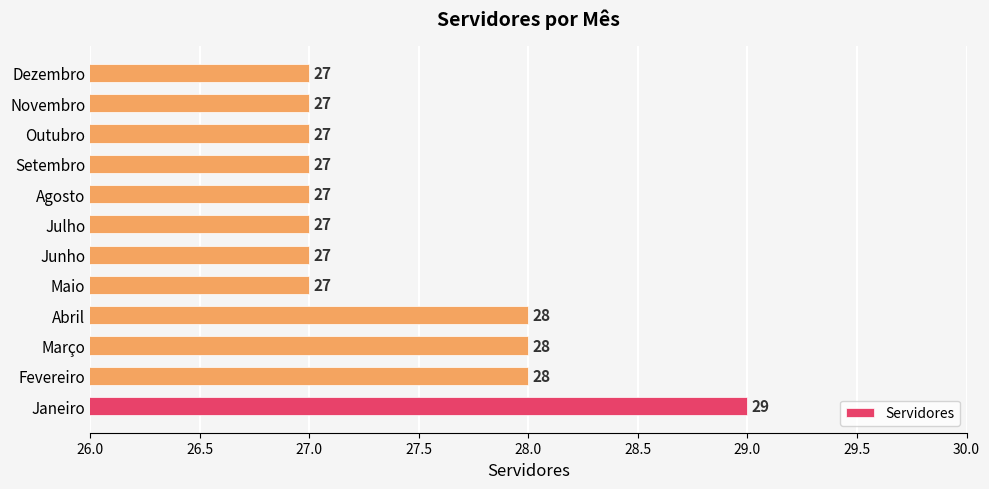

What is the sum of all values?

329